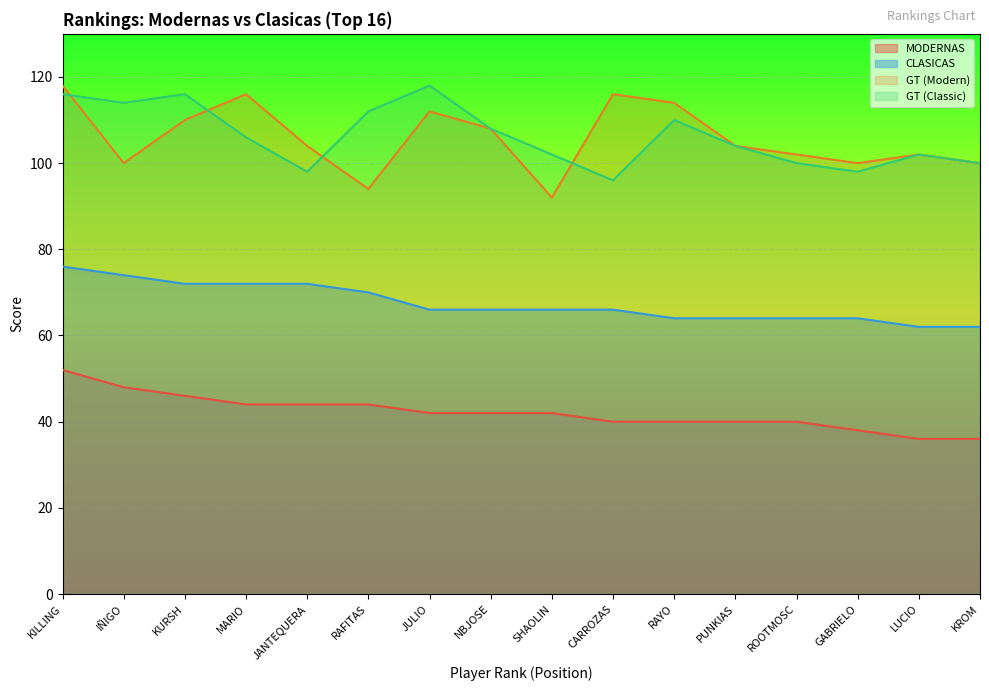

Where does the CLASICAS series first go above 66?

KILLING